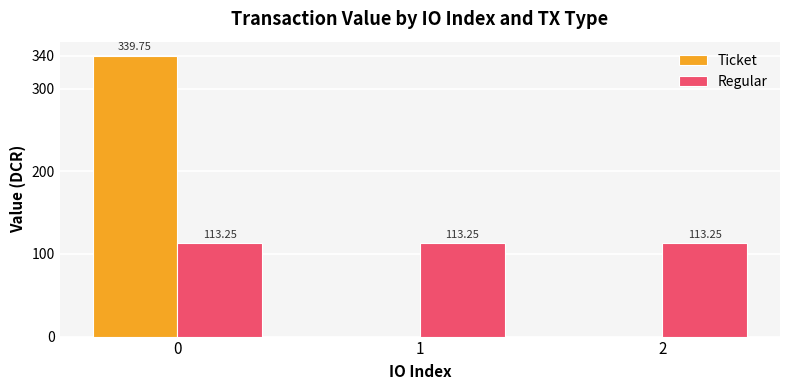

What is the total value across all series at 1?

113.2